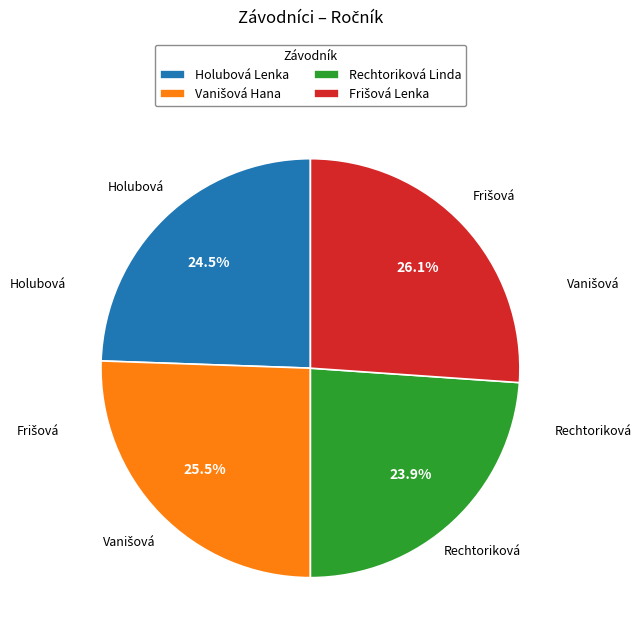

What portion of the pie excludes Rechtoriková Linda?

76.1%